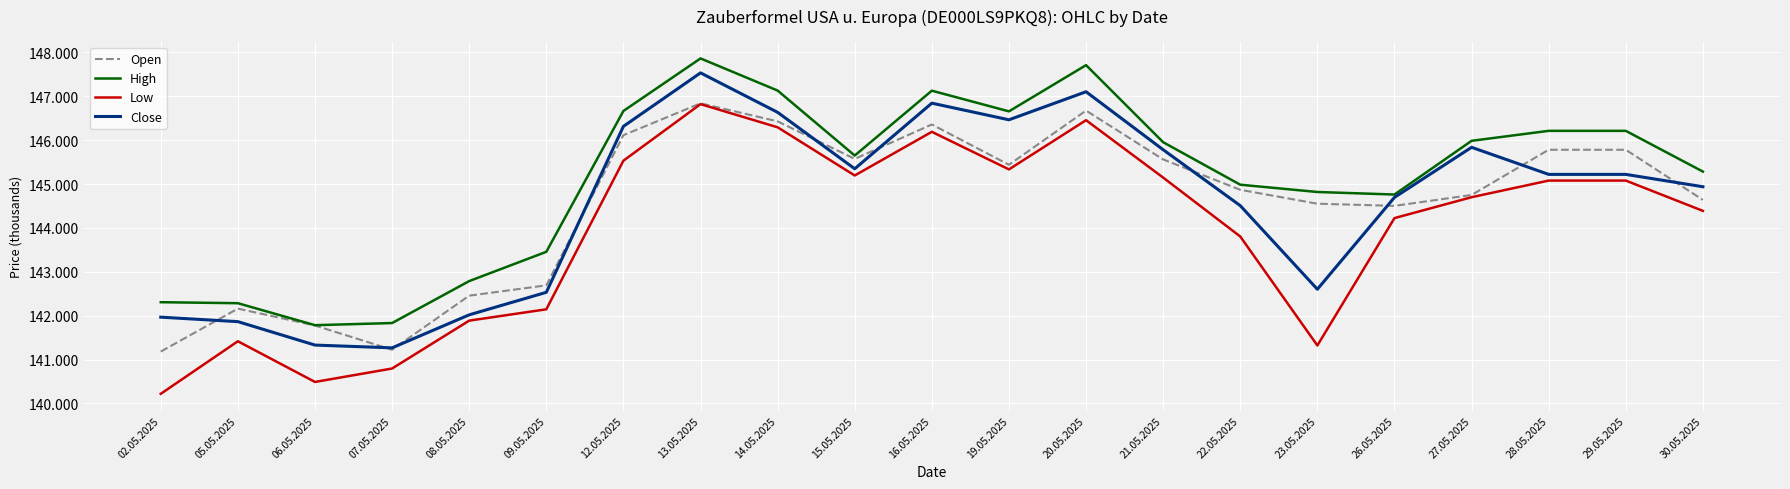

Is the value of Low at 06.05.2025 greater than the value of Close at 12.05.2025?

No